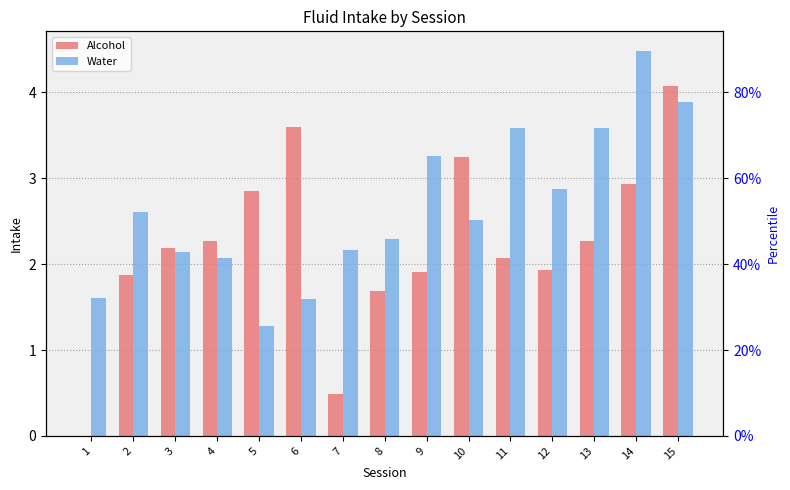

Where is Water nearest to the value 2?

4